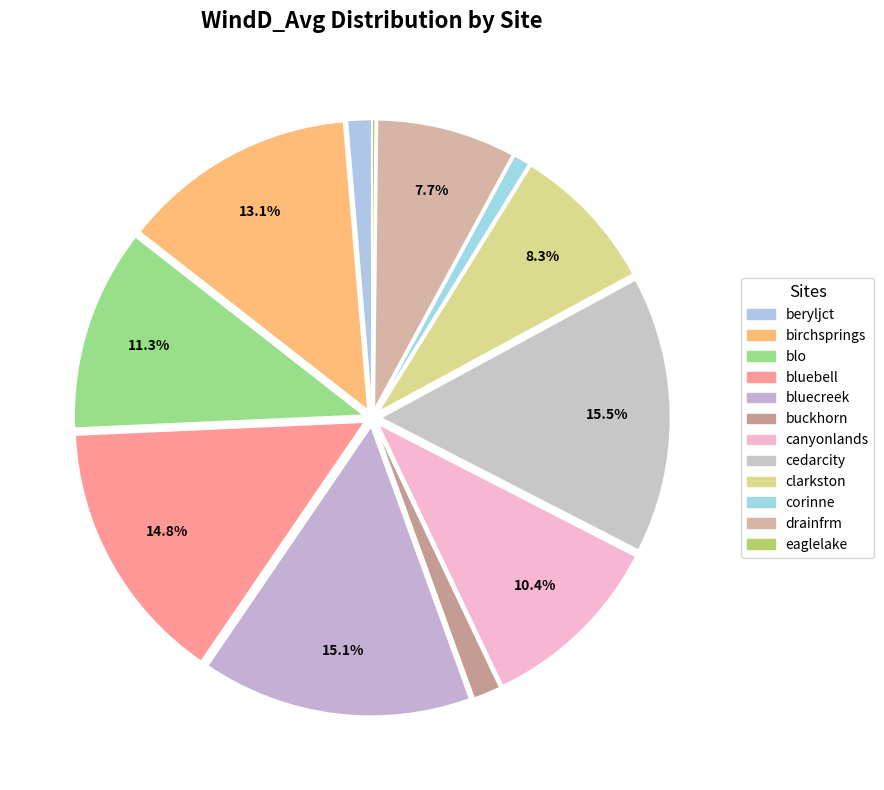

Which slice is the smallest?

eaglelake